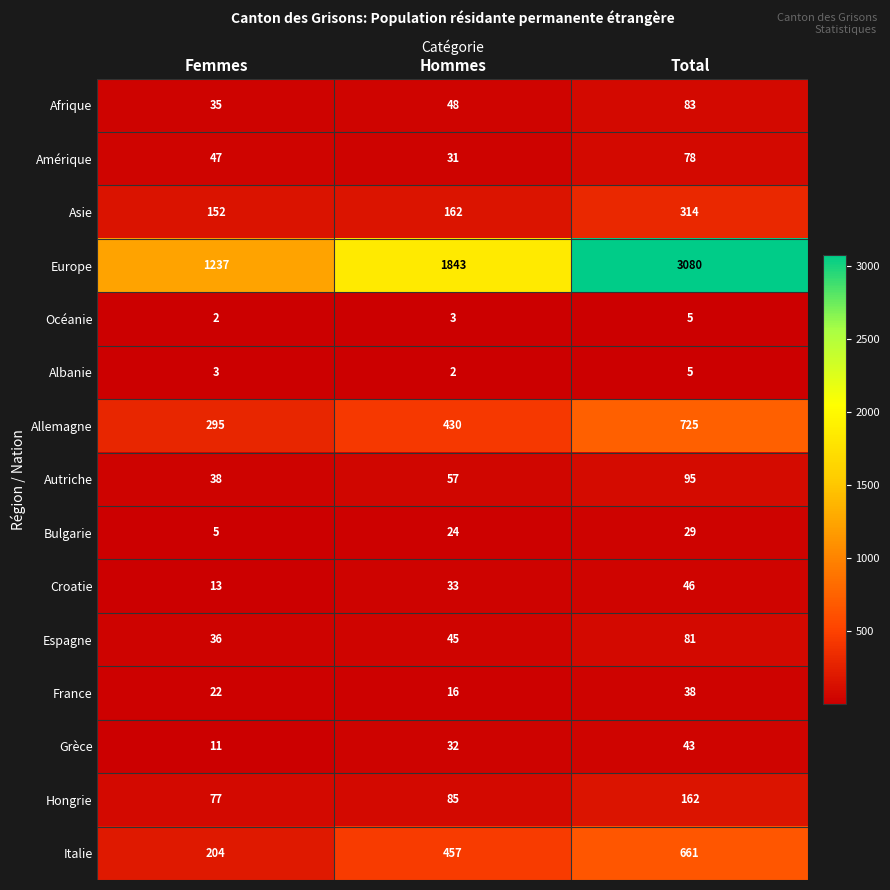

What is the highest value of the Océanie series?

5